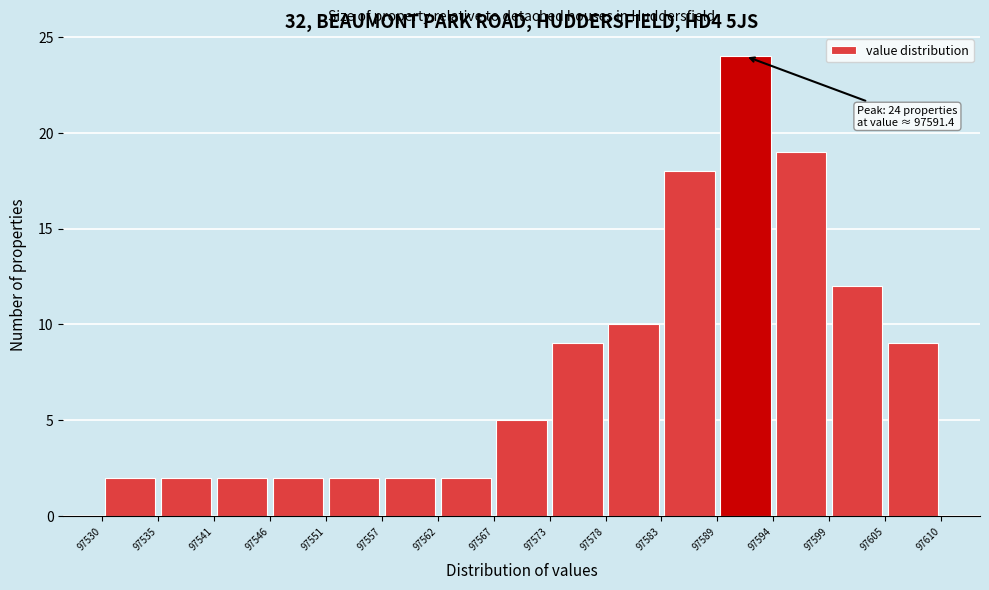

Over which range of the x-axis is the bar tallest?

97589 to 97594